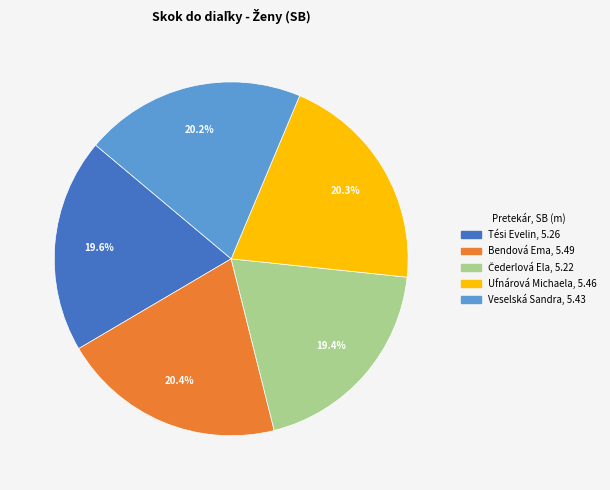

Is Ufnárová Michaela the majority of the pie?

No